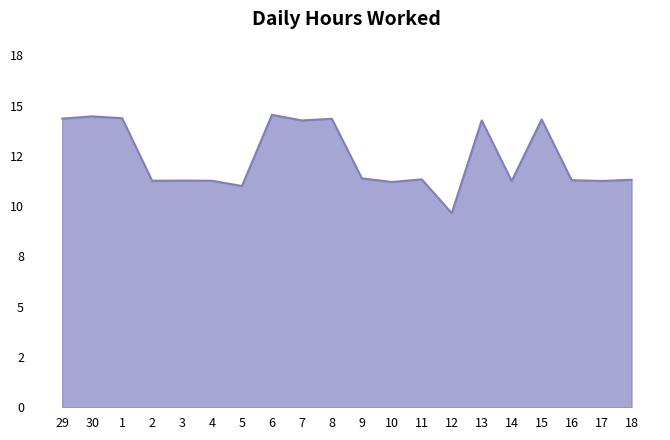

What position from the right is 9?

10